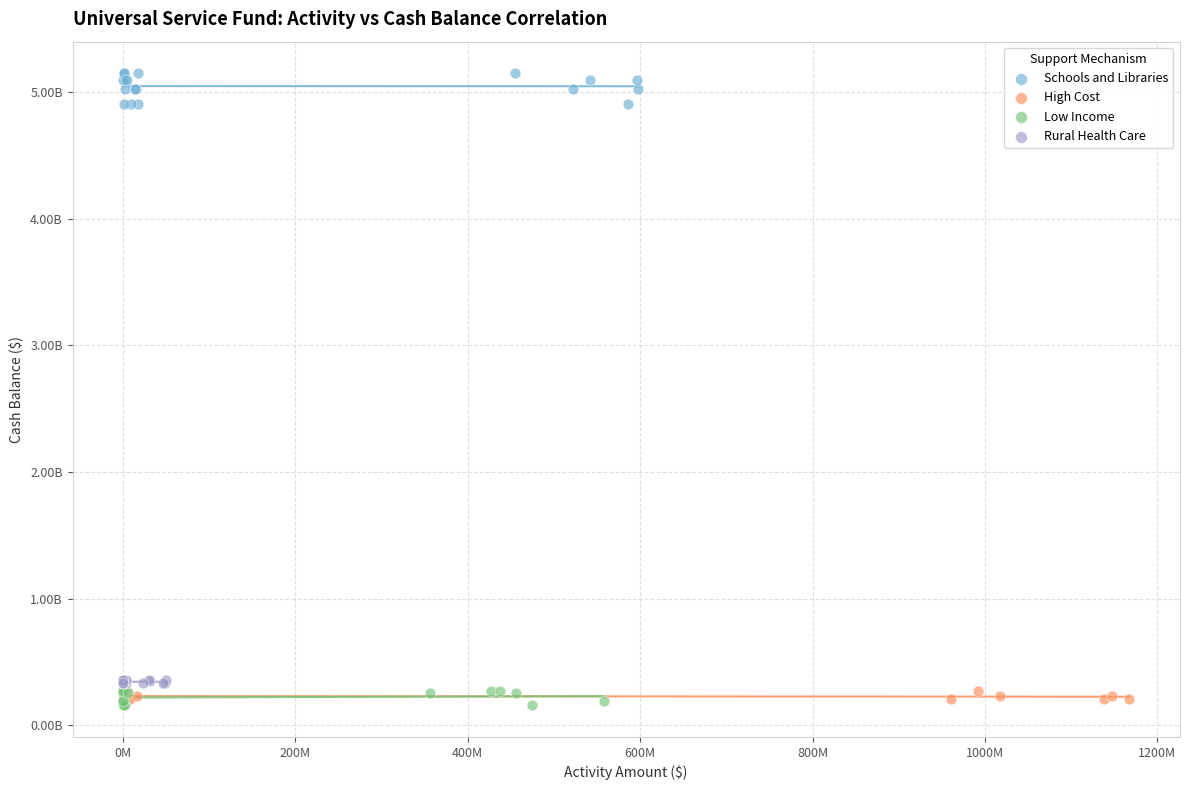

Which series contains the highest Y value?

Schools and Libraries